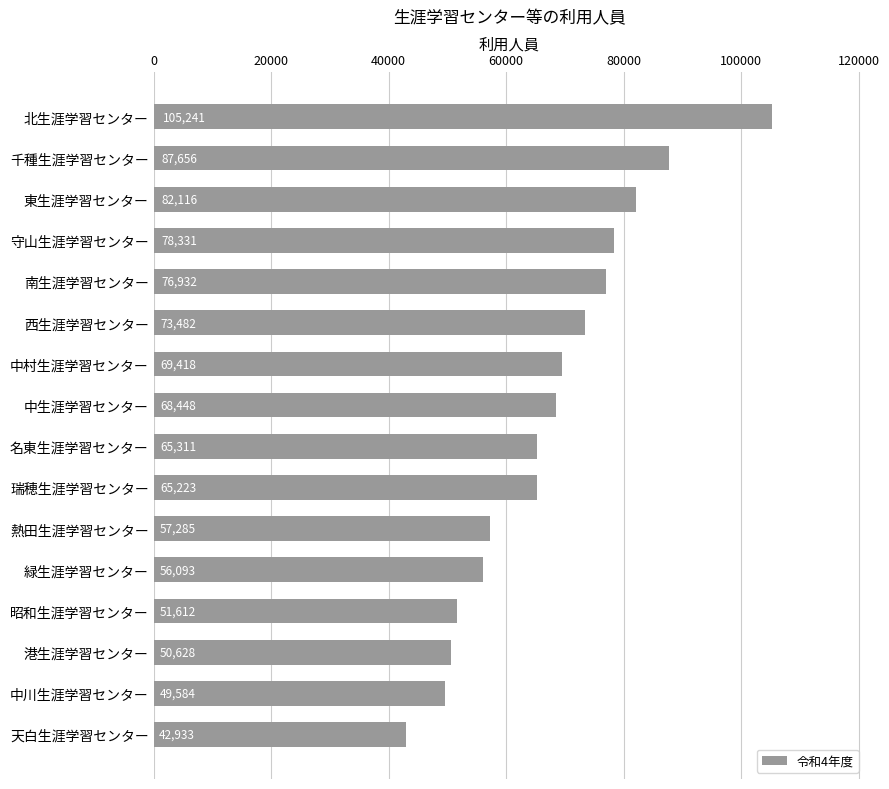

Reading bottom to top, transcribe all the data shown in this chart.

天白生涯学習センター=42933	中川生涯学習センター=49584	港生涯学習センター=50628	昭和生涯学習センター=51612	緑生涯学習センター=56093	熱田生涯学習センター=57285	瑞穂生涯学習センター=65223	名東生涯学習センター=65311	中生涯学習センター=68448	中村生涯学習センター=69418	西生涯学習センター=73482	南生涯学習センター=76932	守山生涯学習センター=78331	東生涯学習センター=82116	千種生涯学習センター=87656	北生涯学習センター=105241